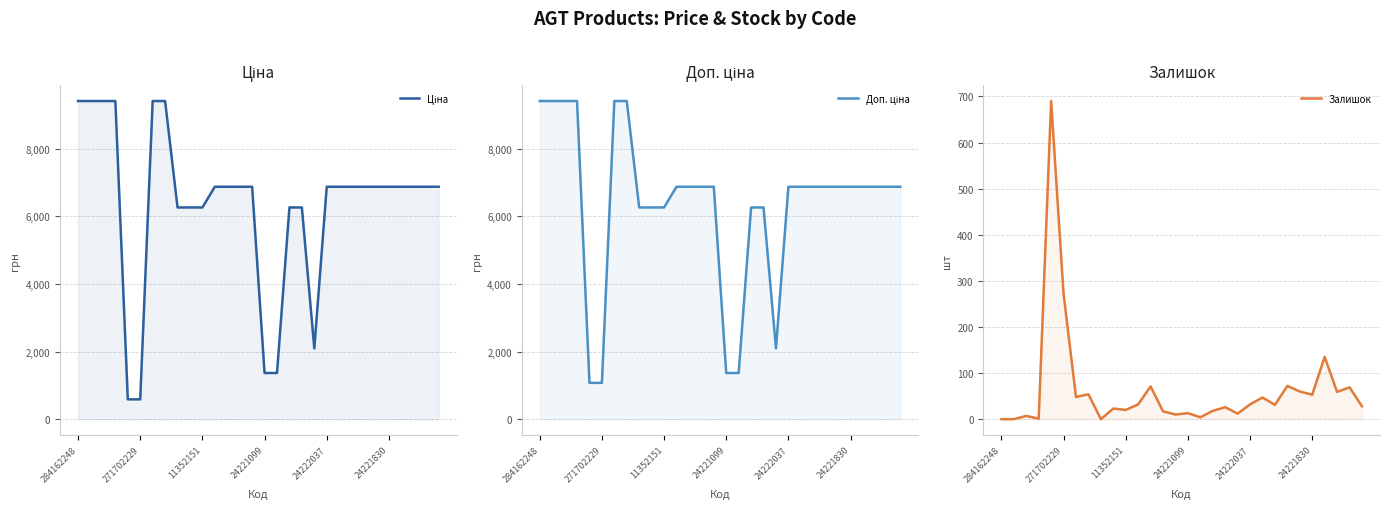

At which category does the chart reach its peak across all series?

284162248